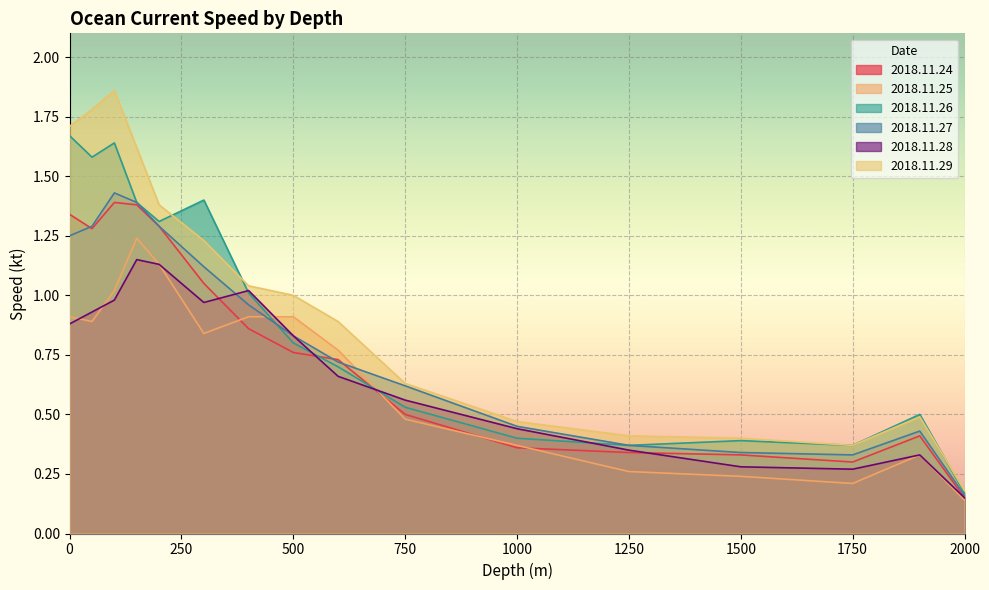

Which series changed the most between 100 and 500?

2018.11.29